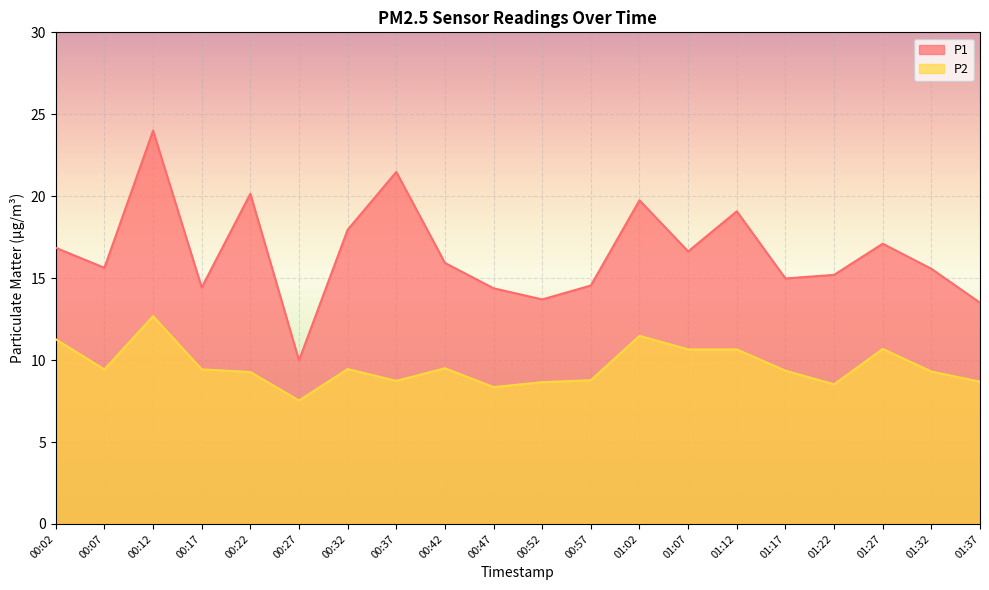

At which category is the sum across all series the highest?

00:12